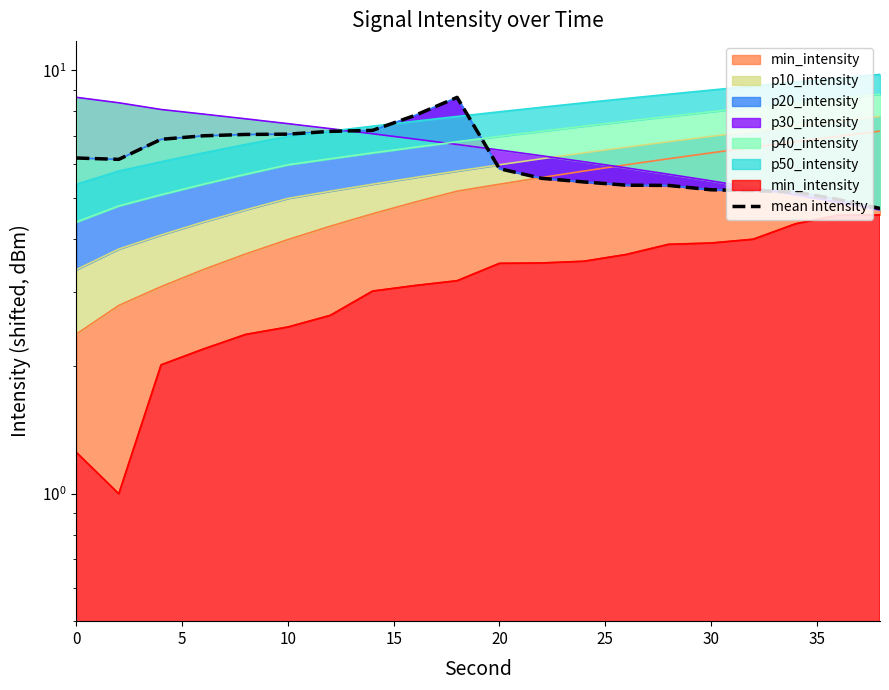

Is it true that the value at 20 is 3.0?

False